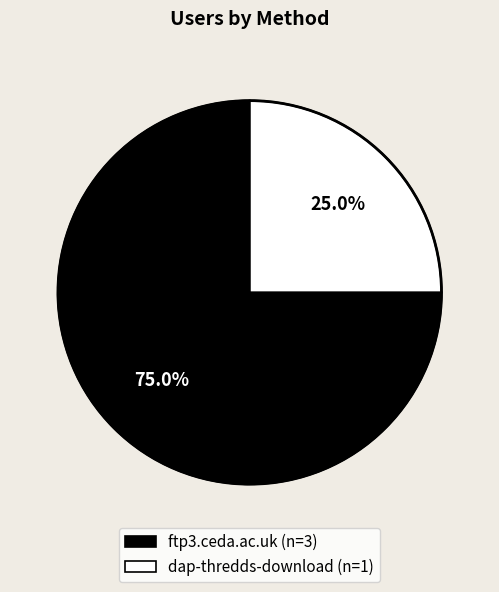

Which category has the smallest portion of the pie?

dap-thredds-download